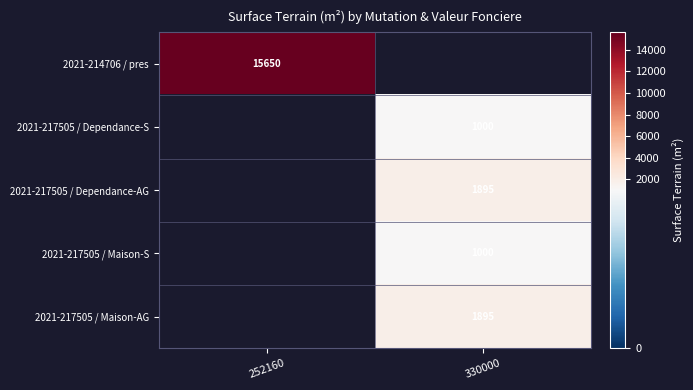

The 2021-214706 / pres series shows 15650 at 252160. True or false?

True